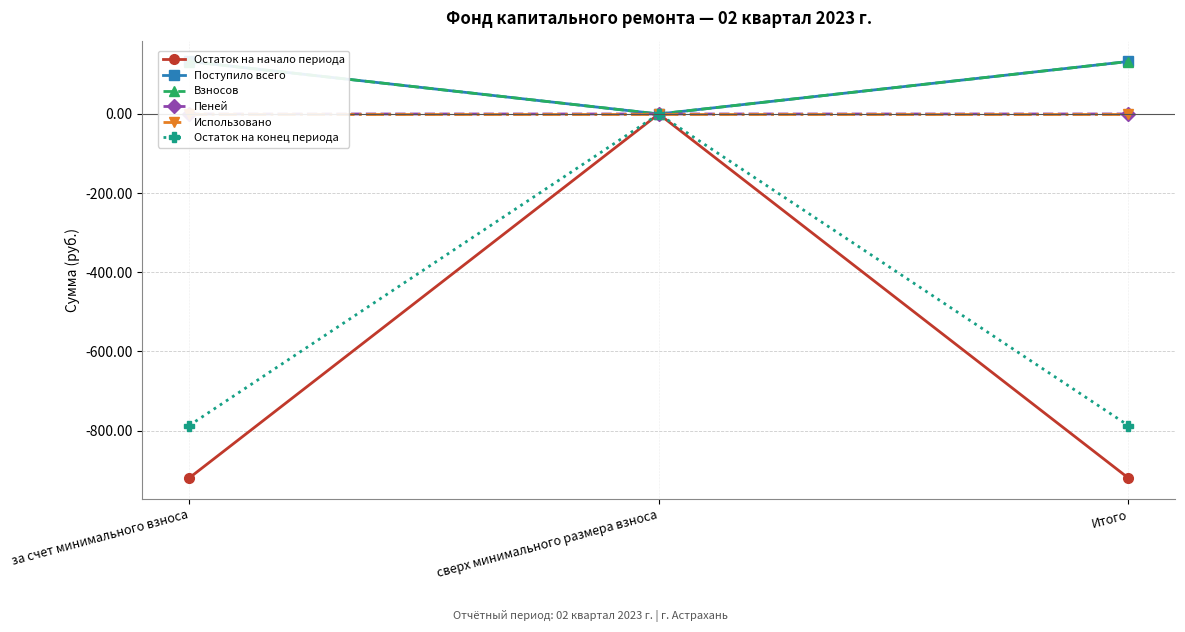

How many data points in Остаток на начало периода are less than -919?

2